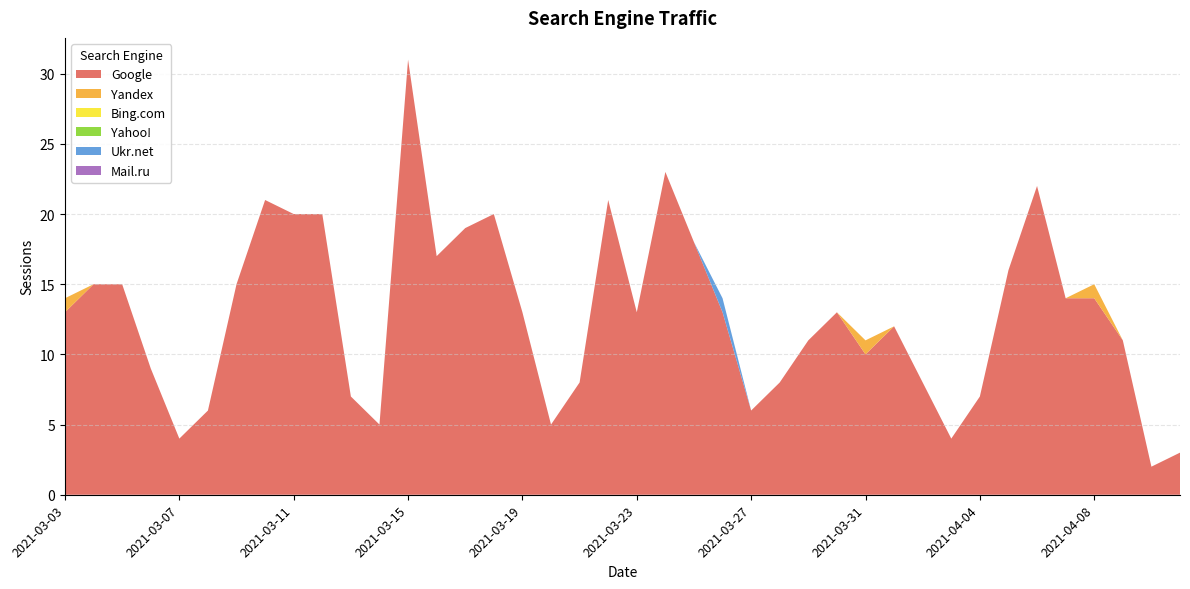

Reading right to left, extract all data points from this chart.

Google: 2021-03-03=13	2021-03-04=15	2021-03-05=15	2021-03-06=9	2021-03-07=4	2021-03-08=6	2021-03-09=15	2021-03-10=21	2021-03-11=20	2021-03-12=20	2021-03-13=7	2021-03-14=5	2021-03-15=31	2021-03-16=17	2021-03-17=19	2021-03-18=20	2021-03-19=13	2021-03-20=5	2021-03-21=8	2021-03-22=21	2021-03-23=13	2021-03-24=23	2021-03-25=18	2021-03-26=13	2021-03-27=6	2021-03-28=8	2021-03-29=11	2021-03-30=13	2021-03-31=10	2021-04-01=12	2021-04-02=8	2021-04-03=4	2021-04-04=7	2021-04-05=16	2021-04-06=22	2021-04-07=14	2021-04-08=14	2021-04-09=11	2021-04-10=2	2021-04-11=3
Yandex: 2021-03-03=1	2021-03-04=0	2021-03-05=0	2021-03-06=0	2021-03-07=0	2021-03-08=0	2021-03-09=0	2021-03-10=0	2021-03-11=0	2021-03-12=0	2021-03-13=0	2021-03-14=0	2021-03-15=0	2021-03-16=0	2021-03-17=0	2021-03-18=0	2021-03-19=0	2021-03-20=0	2021-03-21=0	2021-03-22=0	2021-03-23=0	2021-03-24=0	2021-03-25=0	2021-03-26=0	2021-03-27=0	2021-03-28=0	2021-03-29=0	2021-03-30=0	2021-03-31=1	2021-04-01=0	2021-04-02=0	2021-04-03=0	2021-04-04=0	2021-04-05=0	2021-04-06=0	2021-04-07=0	2021-04-08=1	2021-04-09=0	2021-04-10=0	2021-04-11=0
Bing.com: 2021-03-03=0	2021-03-04=0	2021-03-05=0	2021-03-06=0	2021-03-07=0	2021-03-08=0	2021-03-09=0	2021-03-10=0	2021-03-11=0	2021-03-12=0	2021-03-13=0	2021-03-14=0	2021-03-15=0	2021-03-16=0	2021-03-17=0	2021-03-18=0	2021-03-19=0	2021-03-20=0	2021-03-21=0	2021-03-22=0	2021-03-23=0	2021-03-24=0	2021-03-25=0	2021-03-26=0	2021-03-27=0	2021-03-28=0	2021-03-29=0	2021-03-30=0	2021-03-31=0	2021-04-01=0	2021-04-02=0	2021-04-03=0	2021-04-04=0	2021-04-05=0	2021-04-06=0	2021-04-07=0	2021-04-08=0	2021-04-09=0	2021-04-10=0	2021-04-11=0
Yahoo!: 2021-03-03=0	2021-03-04=0	2021-03-05=0	2021-03-06=0	2021-03-07=0	2021-03-08=0	2021-03-09=0	2021-03-10=0	2021-03-11=0	2021-03-12=0	2021-03-13=0	2021-03-14=0	2021-03-15=0	2021-03-16=0	2021-03-17=0	2021-03-18=0	2021-03-19=0	2021-03-20=0	2021-03-21=0	2021-03-22=0	2021-03-23=0	2021-03-24=0	2021-03-25=0	2021-03-26=0	2021-03-27=0	2021-03-28=0	2021-03-29=0	2021-03-30=0	2021-03-31=0	2021-04-01=0	2021-04-02=0	2021-04-03=0	2021-04-04=0	2021-04-05=0	2021-04-06=0	2021-04-07=0	2021-04-08=0	2021-04-09=0	2021-04-10=0	2021-04-11=0
Ukr.net: 2021-03-03=0	2021-03-04=0	2021-03-05=0	2021-03-06=0	2021-03-07=0	2021-03-08=0	2021-03-09=0	2021-03-10=0	2021-03-11=0	2021-03-12=0	2021-03-13=0	2021-03-14=0	2021-03-15=0	2021-03-16=0	2021-03-17=0	2021-03-18=0	2021-03-19=0	2021-03-20=0	2021-03-21=0	2021-03-22=0	2021-03-23=0	2021-03-24=0	2021-03-25=0	2021-03-26=1	2021-03-27=0	2021-03-28=0	2021-03-29=0	2021-03-30=0	2021-03-31=0	2021-04-01=0	2021-04-02=0	2021-04-03=0	2021-04-04=0	2021-04-05=0	2021-04-06=0	2021-04-07=0	2021-04-08=0	2021-04-09=0	2021-04-10=0	2021-04-11=0
Mail.ru: 2021-03-03=0	2021-03-04=0	2021-03-05=0	2021-03-06=0	2021-03-07=0	2021-03-08=0	2021-03-09=0	2021-03-10=0	2021-03-11=0	2021-03-12=0	2021-03-13=0	2021-03-14=0	2021-03-15=0	2021-03-16=0	2021-03-17=0	2021-03-18=0	2021-03-19=0	2021-03-20=0	2021-03-21=0	2021-03-22=0	2021-03-23=0	2021-03-24=0	2021-03-25=0	2021-03-26=0	2021-03-27=0	2021-03-28=0	2021-03-29=0	2021-03-30=0	2021-03-31=0	2021-04-01=0	2021-04-02=0	2021-04-03=0	2021-04-04=0	2021-04-05=0	2021-04-06=0	2021-04-07=0	2021-04-08=0	2021-04-09=0	2021-04-10=0	2021-04-11=0